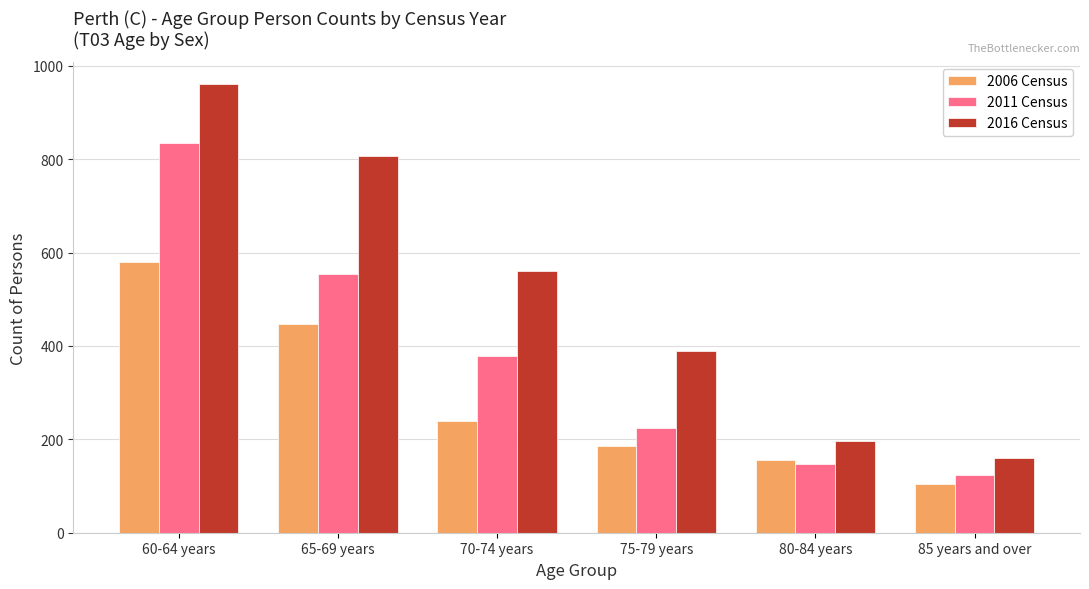

Is it true that 2006 Census equals 155 at 80-84 years?

True